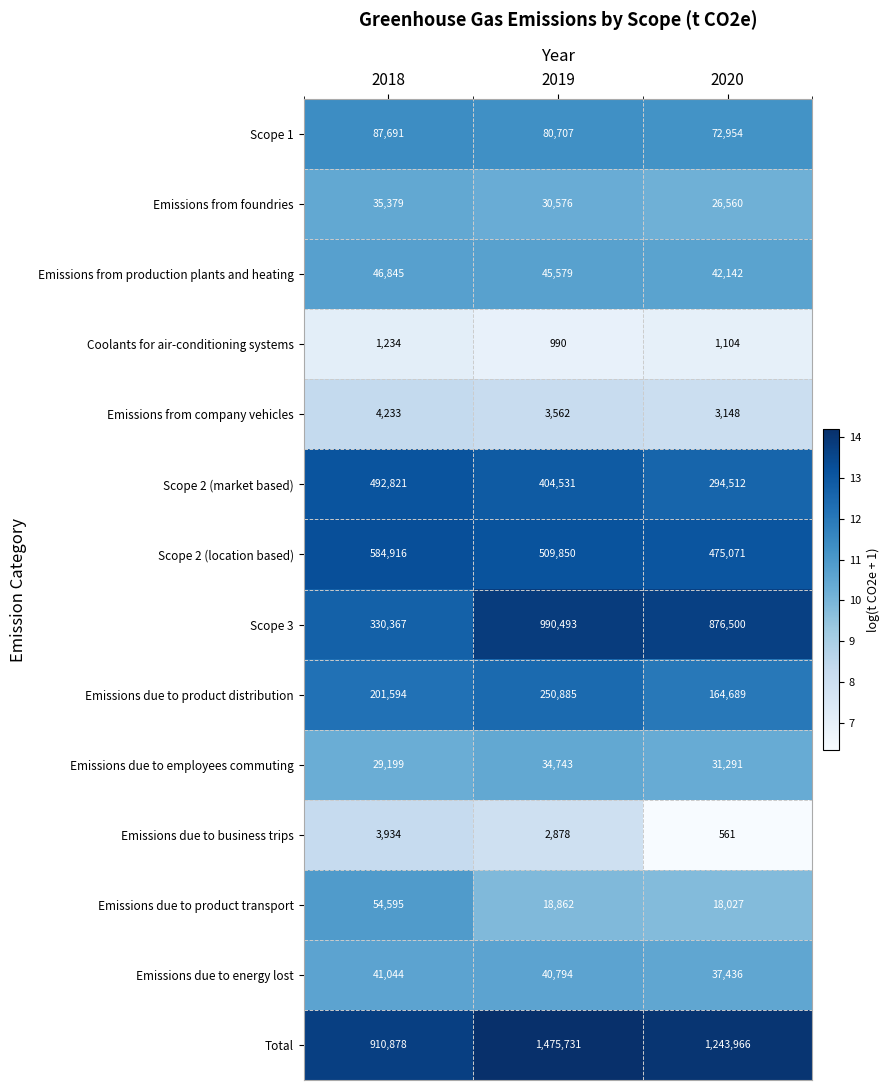

At which label does Emissions due to employees commuting first exceed 31291?

2019